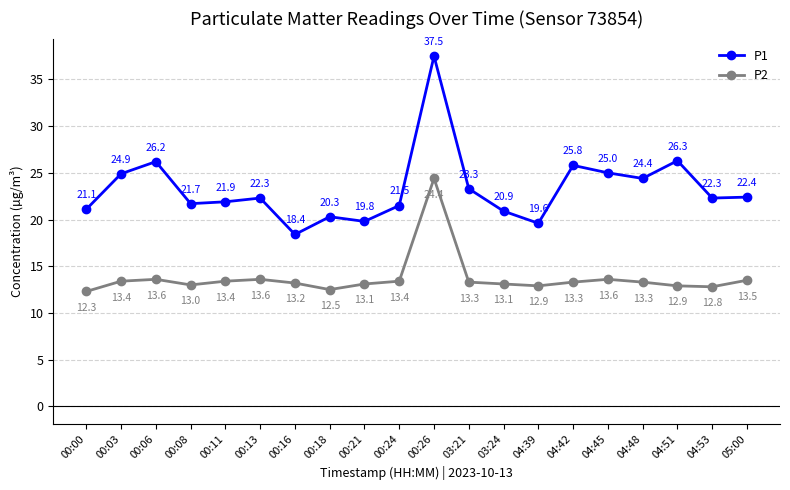

Where is the first local minimum for P1?

00:08